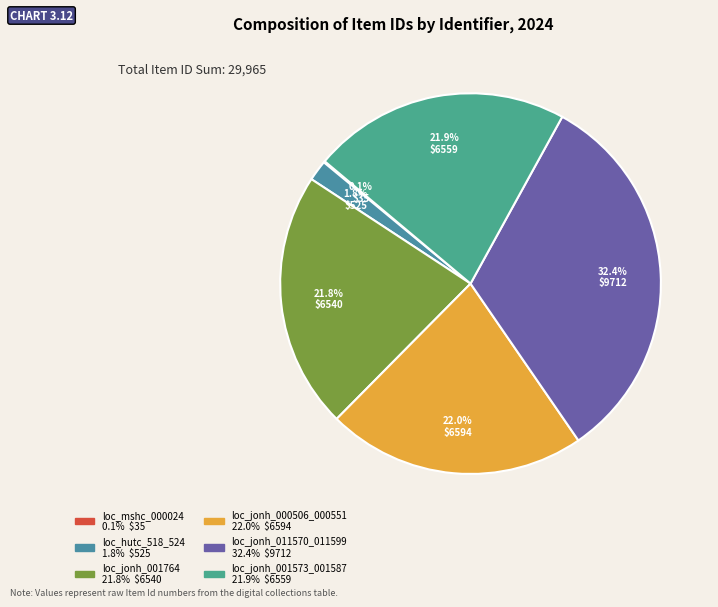

To the nearest percent, what is the combined percentage of loc_jonh_000506_000551 and loc_jonh_001764?

44%